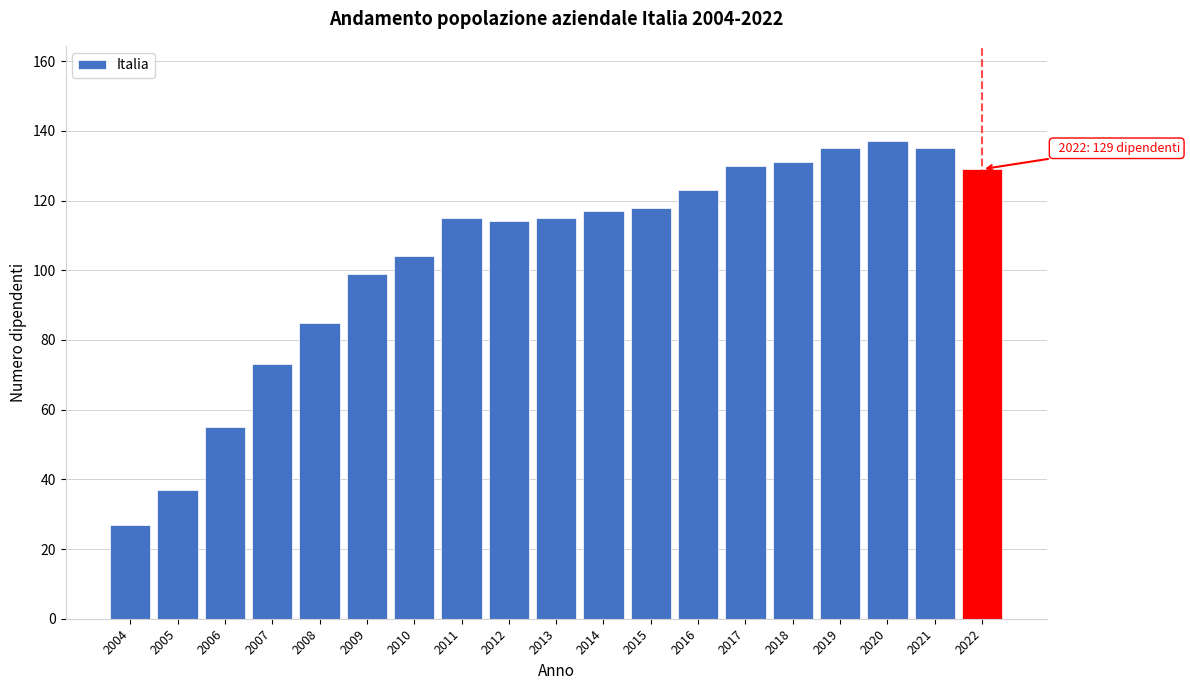

Reading right to left, what are all the values shown in this chart?

2022=129	2021=135	2020=137	2019=135	2018=131	2017=130	2016=123	2015=118	2014=117	2013=115	2012=114	2011=115	2010=104	2009=99	2008=85	2007=73	2006=55	2005=37	2004=27